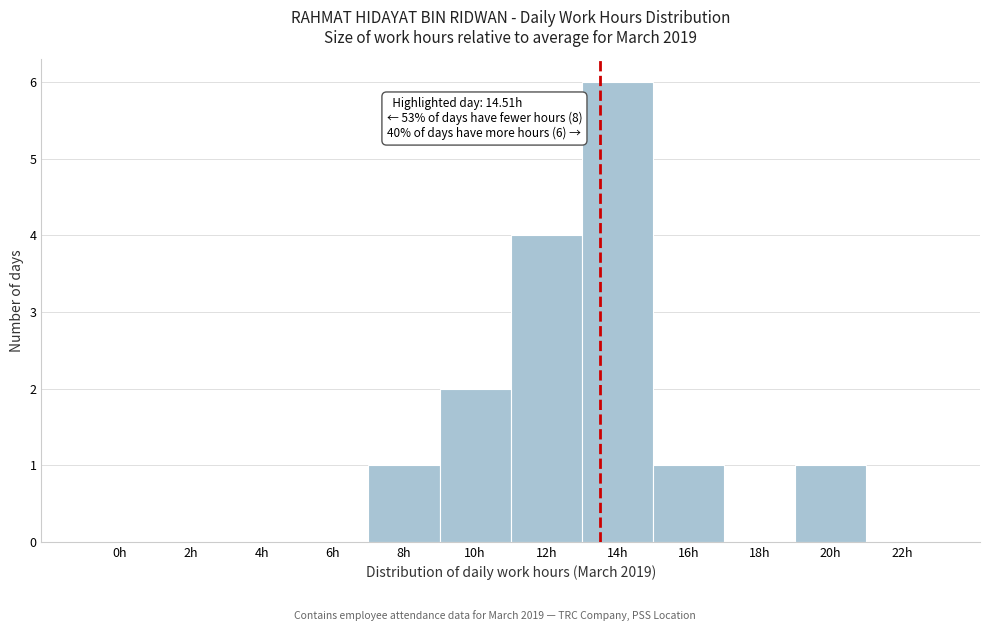

Reading left to right, what are all the values shown in this chart?

0h=0	2h=0	4h=0	6h=0	8h=1	10h=2	12h=4	14h=6	16h=1	18h=0	20h=1	22h=0